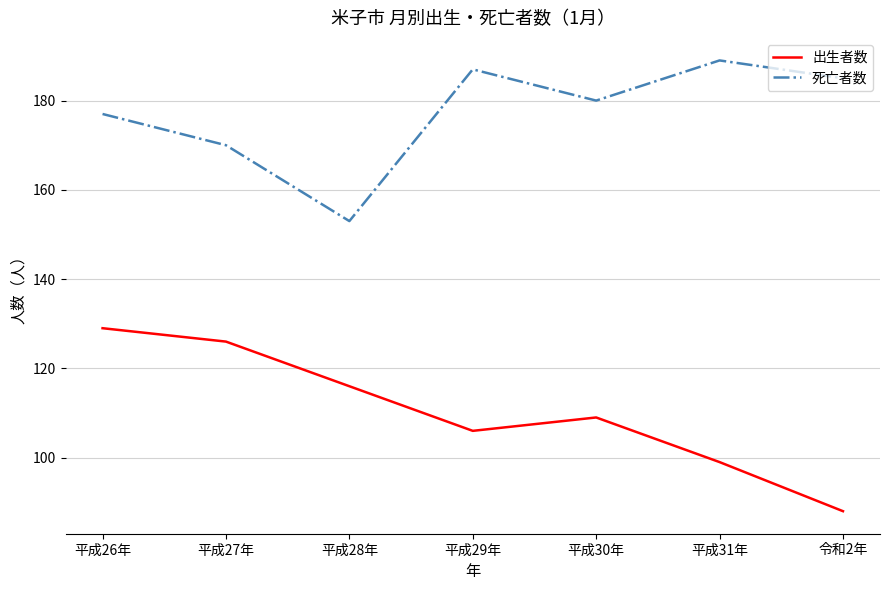

Reading left to right, extract all data points from this chart.

出生者数: 129	126	116	106	109	99	88
死亡者数: 177	170	153	187	180	189	185